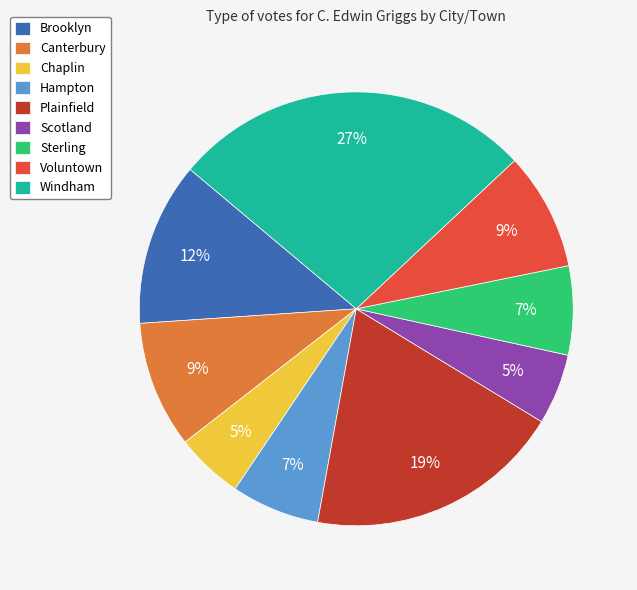

True or false: Voluntown accounts for 9% of the total.

True